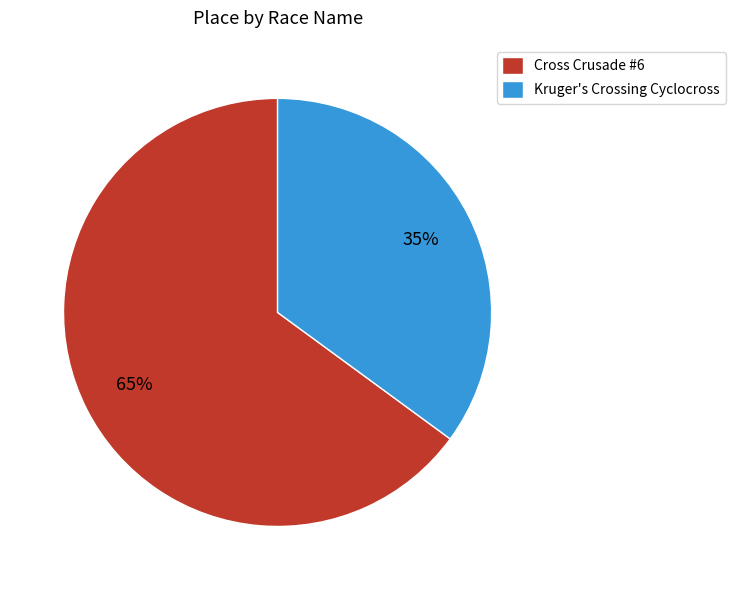

To the nearest percent, what is the difference between the Kruger's Crossing Cyclocross and Cross Crusade #6 slice percentages?

30%